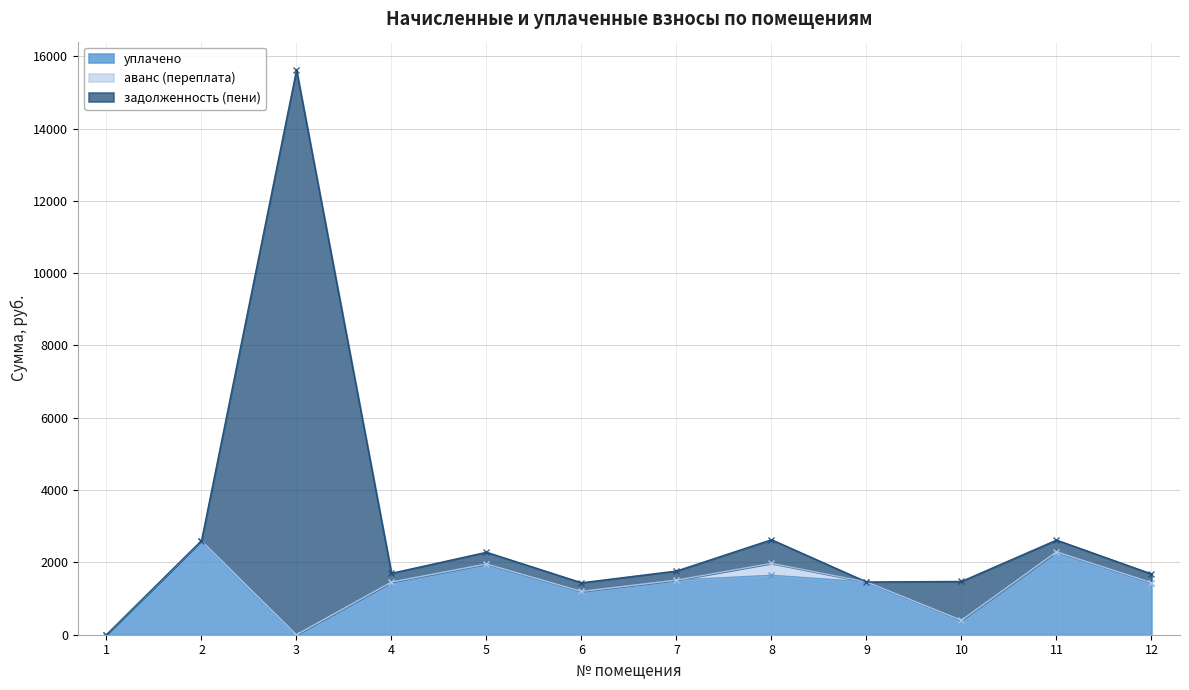

What is the value of the уплачено point at the 7th from the left?

1510.5